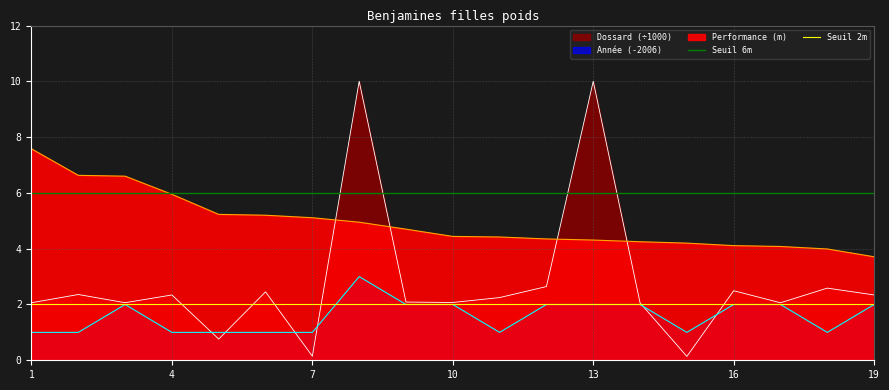

What is the sum of the Seuil 2m values at 4 and 1?

4